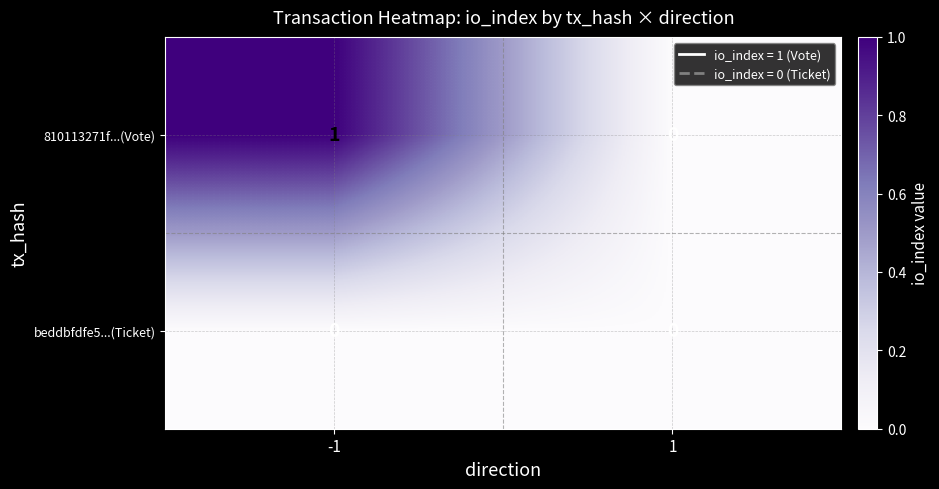

Which series has the widest spread of values?

810113271f...(Vote)